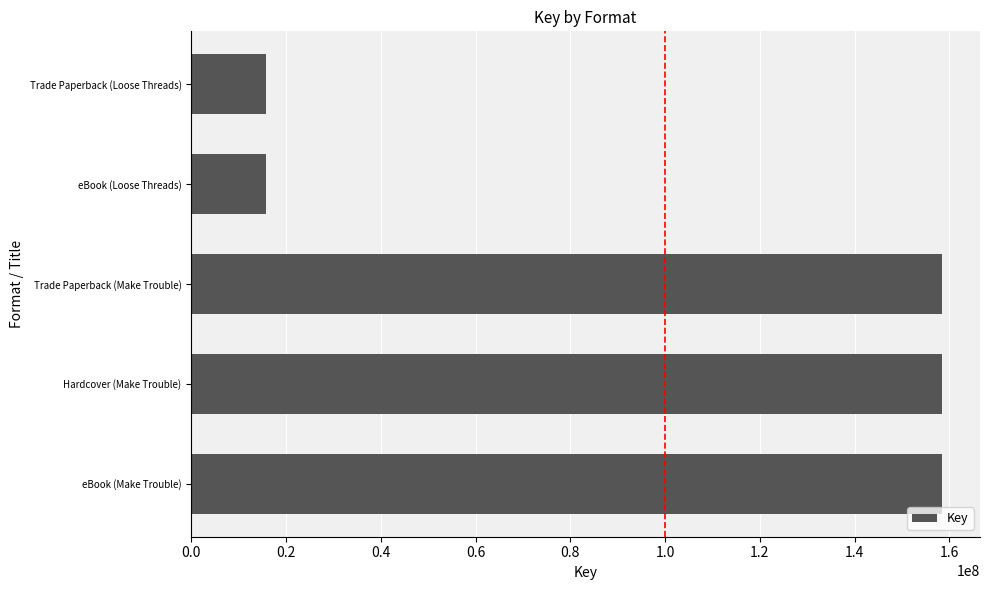

The chart shows a value of 36000646 at Trade Paperback (Make Trouble). True or false?

False